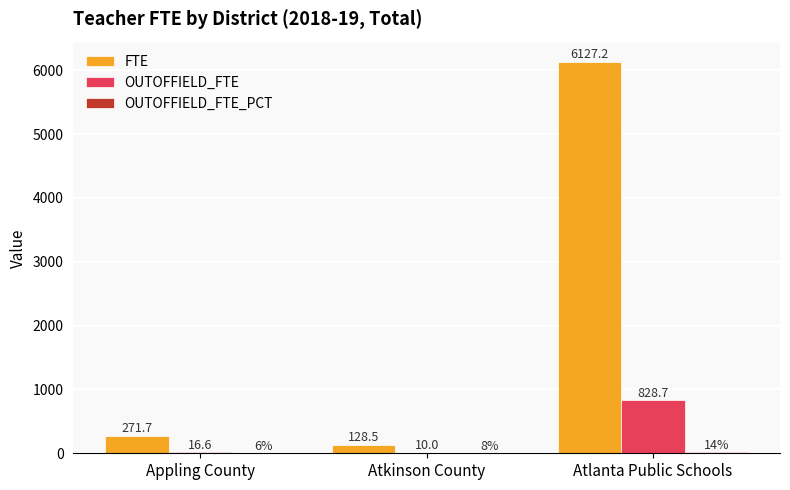

At which category is the sum across all series the highest?

Atlanta Public Schools